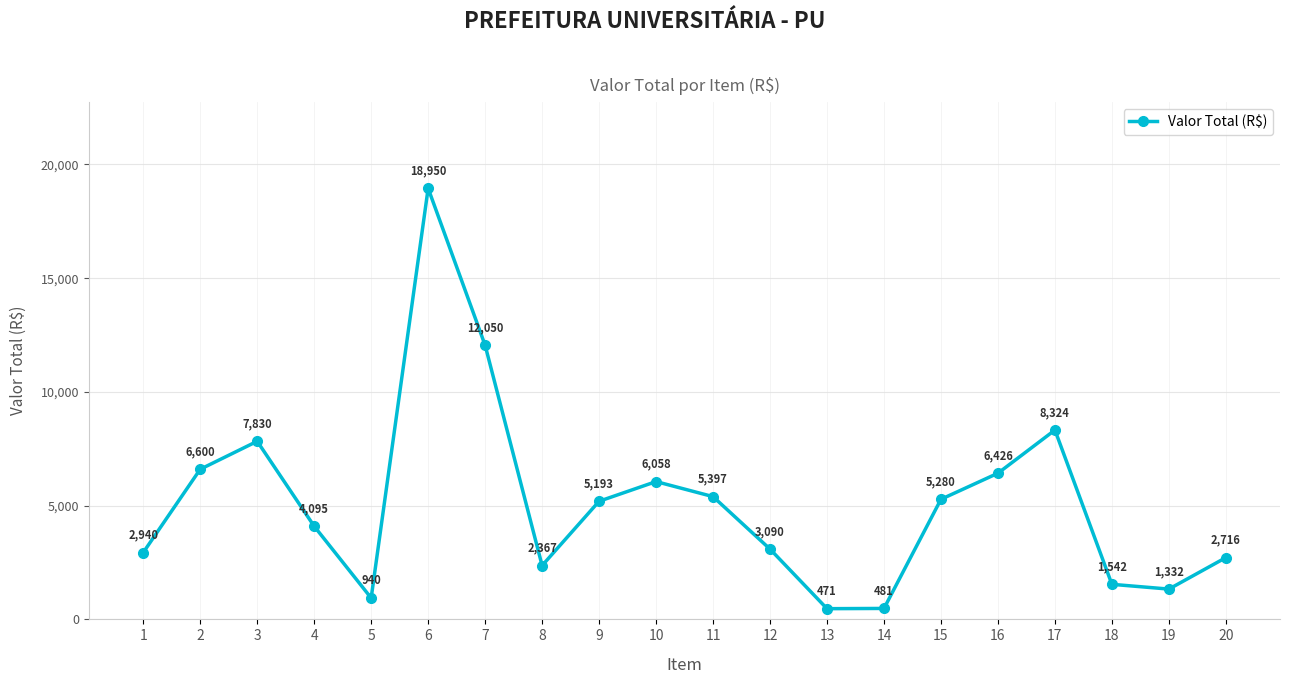

List the labels in order of value, largest first.

6, 7, 17, 3, 2, 16, 10, 11, 15, 9, 4, 12, 1, 20, 8, 18, 19, 5, 14, 13